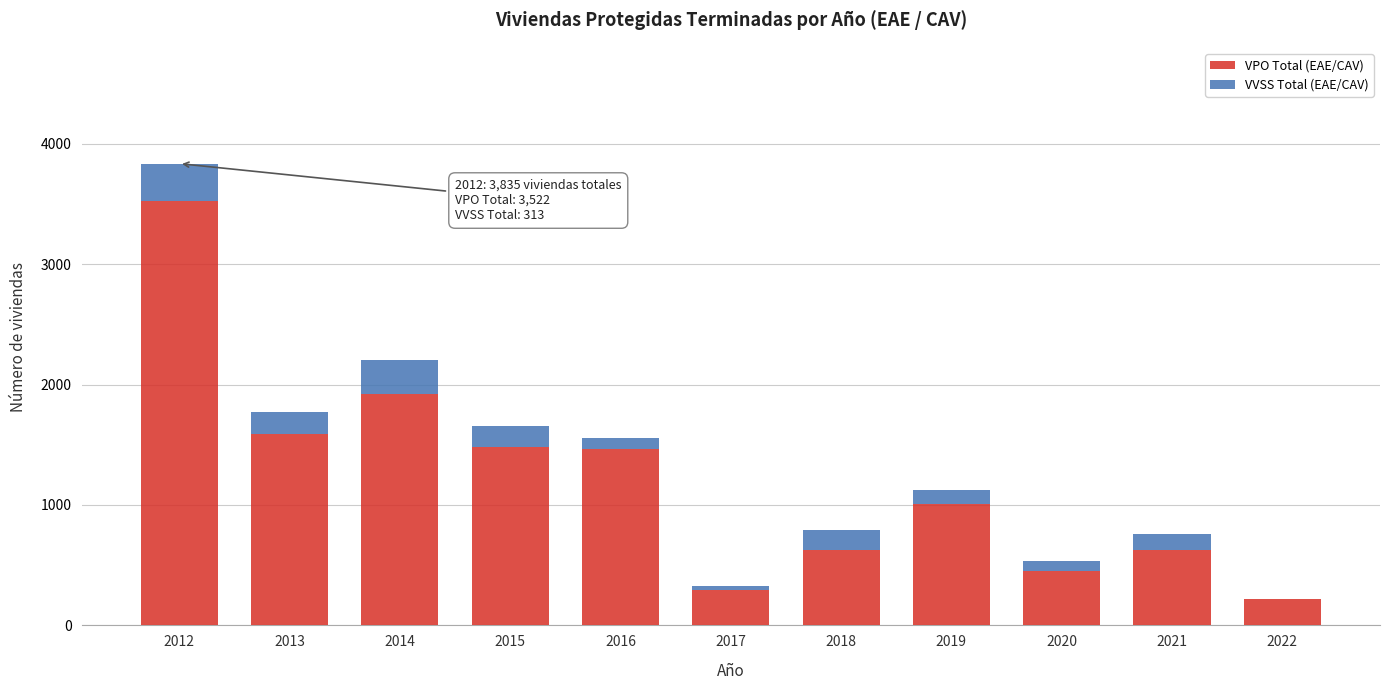

What is the total value across all series at 2013?

1772